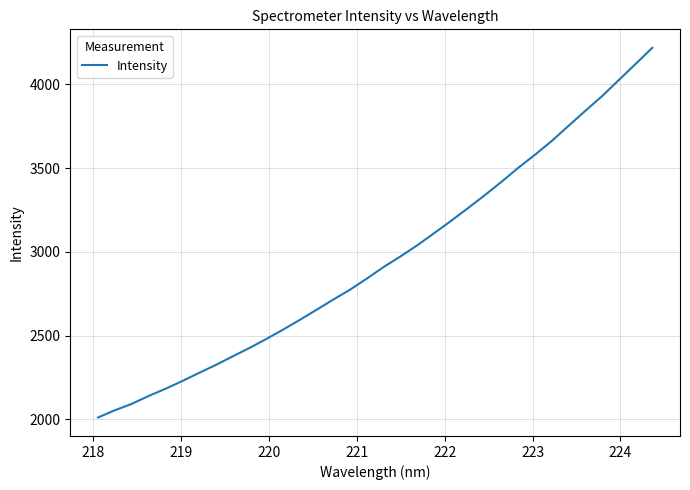

What is the maximum value shown in the chart?

4217.7